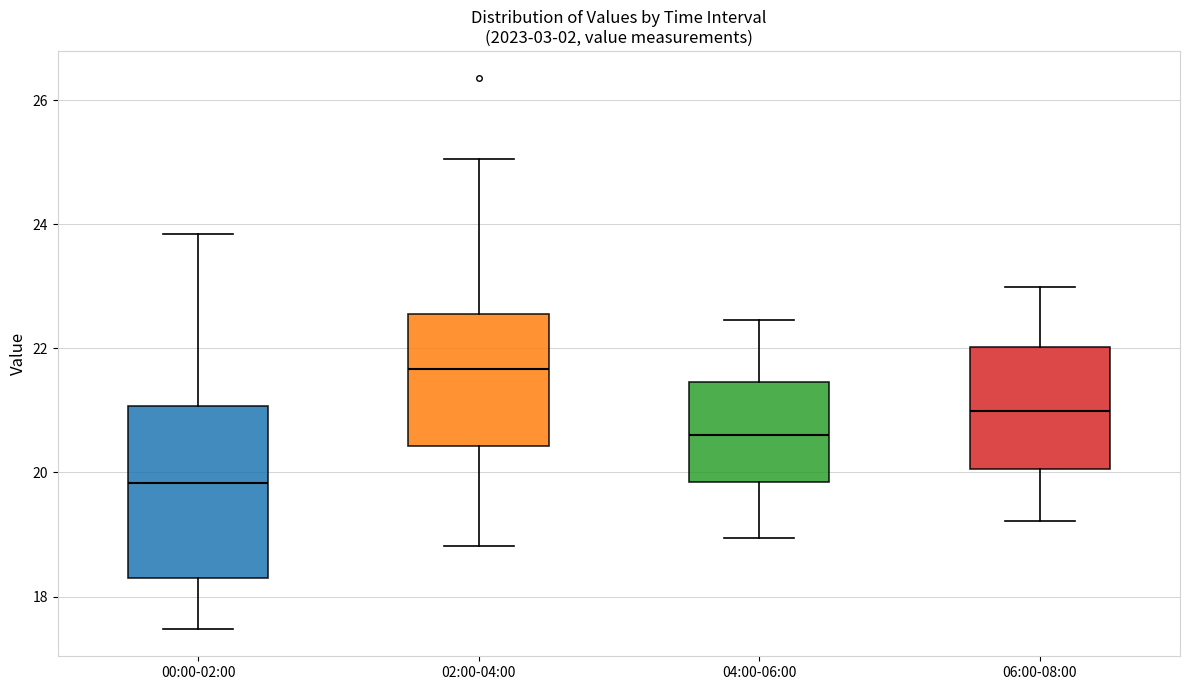

Reading left to right, read every box against the y-axis: the position of its median line, the range the box covers, and the ends of its whiskers. The values are not printed on the chart, so give them approximately, as read against the axis.

00:00-02:00: median 19.8, box 18.2 to 21.0, whiskers 17.4 to 23.8
02:00-04:00: median 21.6, box 20.4 to 22.6, whiskers 18.8 to 25.0
04:00-06:00: median 20.6, box 19.8 to 21.4, whiskers 19.0 to 22.4
06:00-08:00: median 21.0, box 20.0 to 22.0, whiskers 19.2 to 23.0